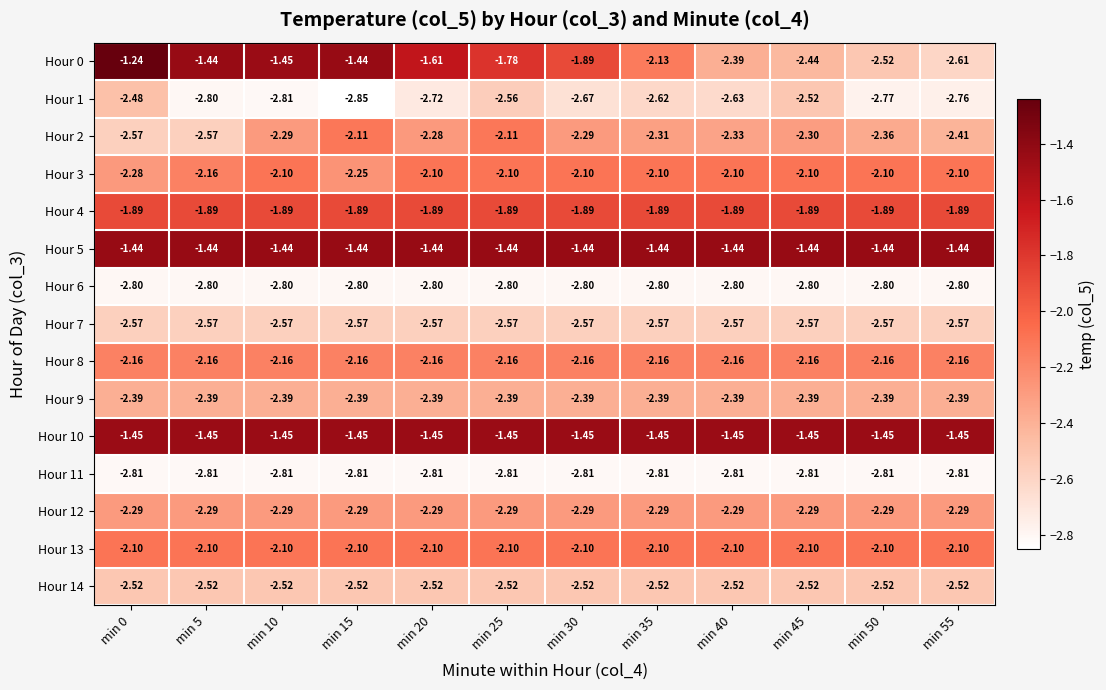

Which series changed the most between min 30 and min 45?

Hour 0